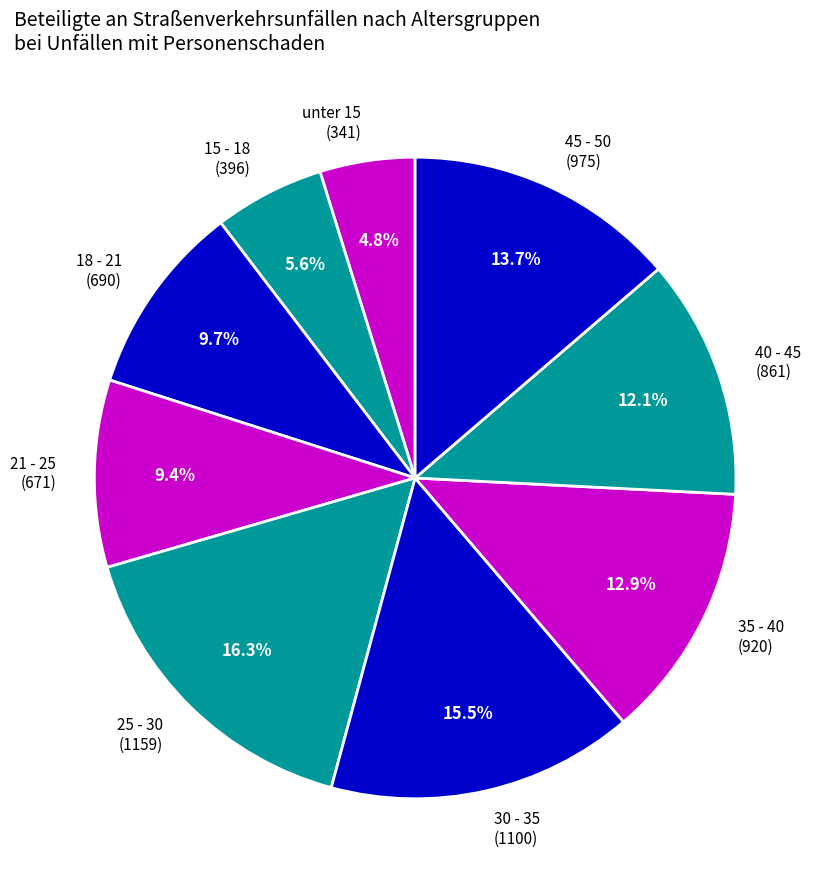

Is it true that unter 15 is 5% of the pie?

True